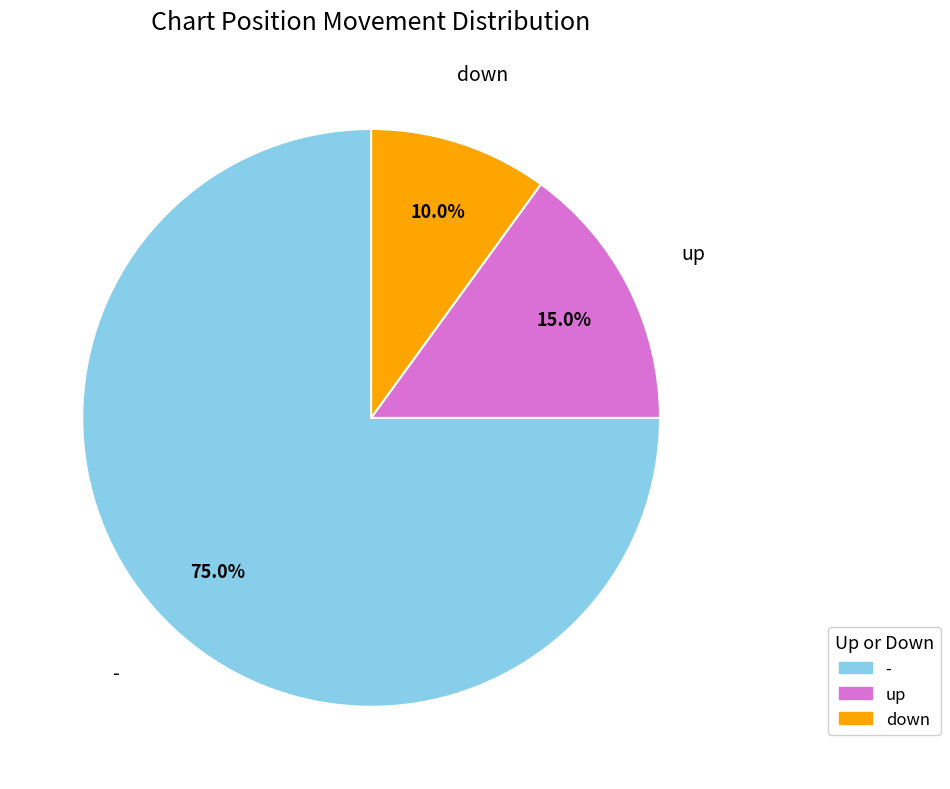

How many slices are in this pie chart?

3